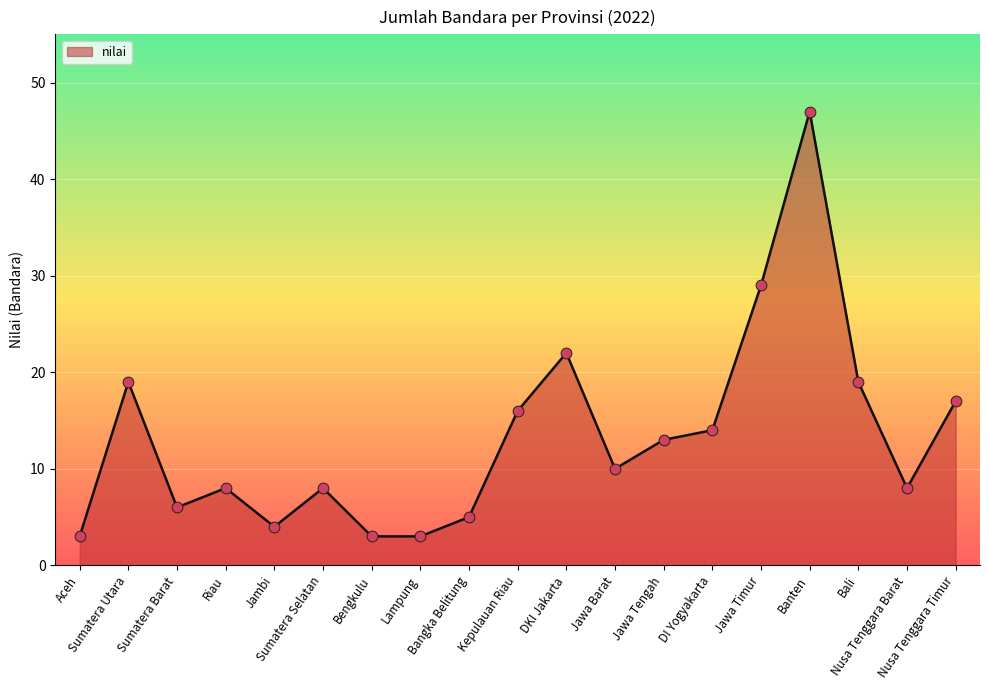

What is the ratio of the value at Sumatera Barat to the value at Banten?

0.1